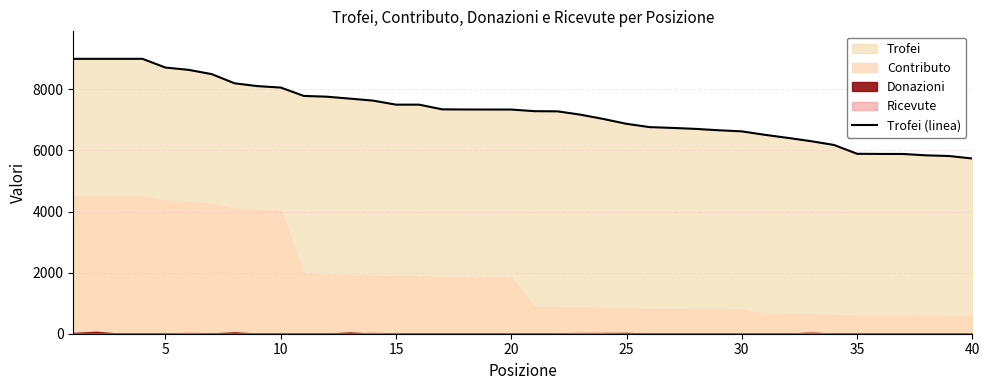

How many lines are shown in the chart?

1